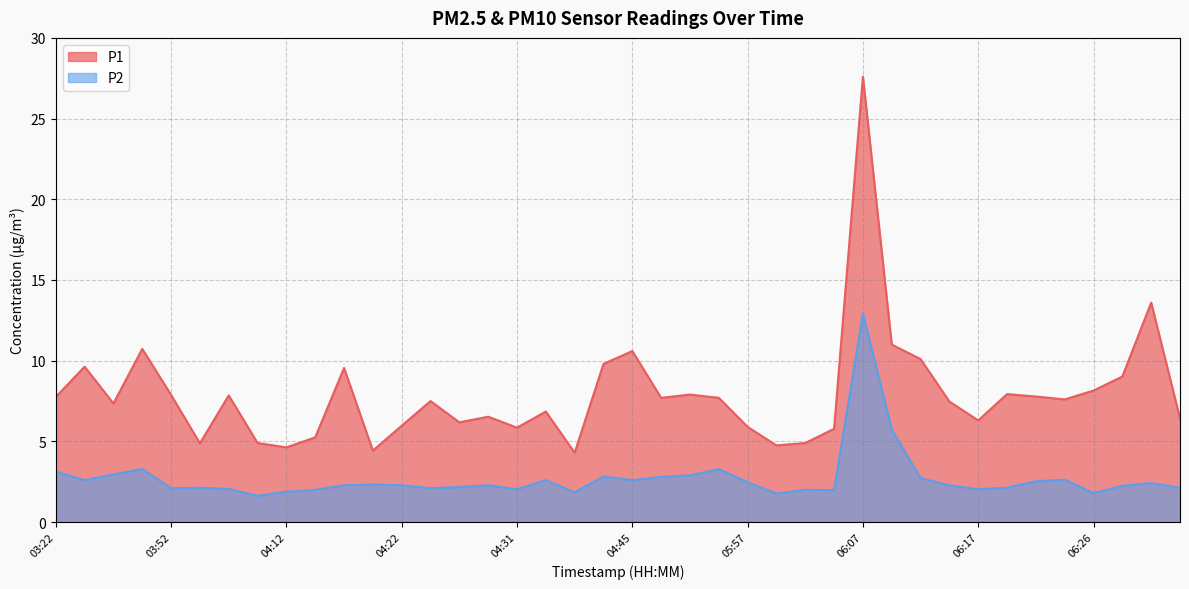

Rank the series at 06:29 from lowest to highest value.

P2, P1